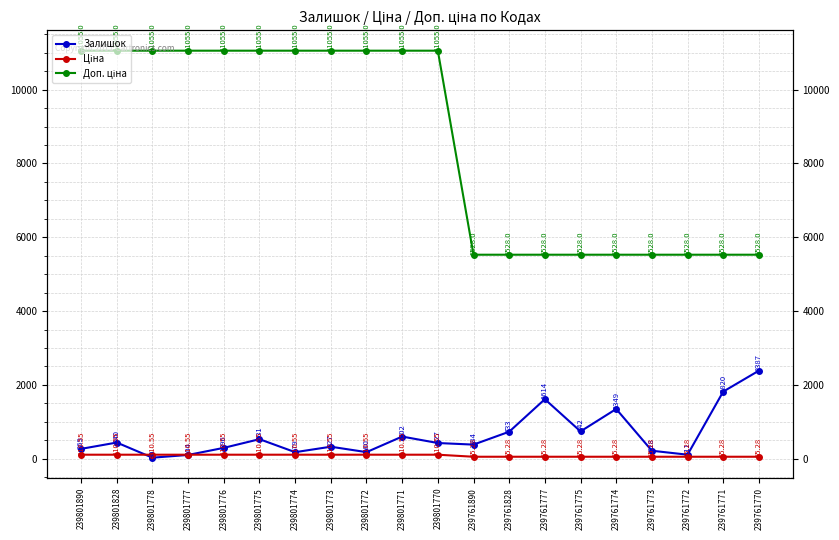

What are all the series names shown in the legend?

Залишок, Ціна, Доп. ціна